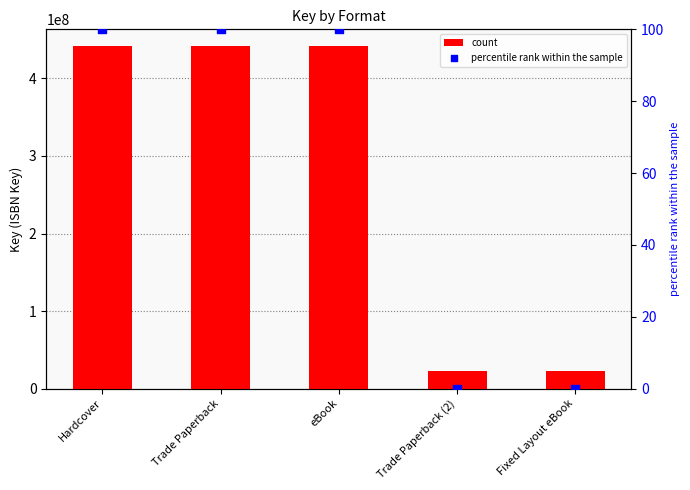

Is the value of percentile rank within the sample at Trade Paperback (2) greater than the value of count at Trade Paperback (2)?

No